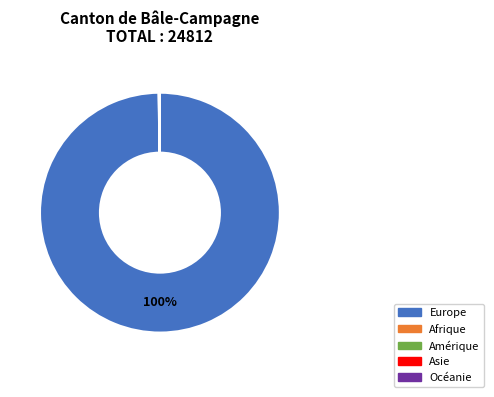

Is there a majority slice in this chart?

Yes